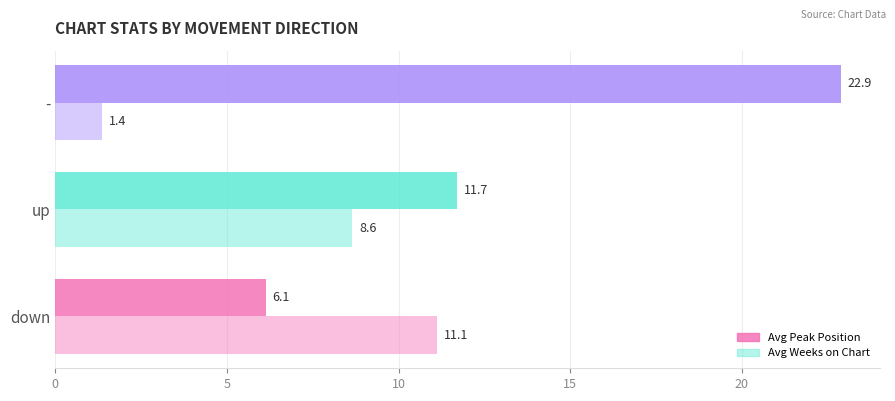

How many data points in Avg Weeks on Chart are less than 8?

1